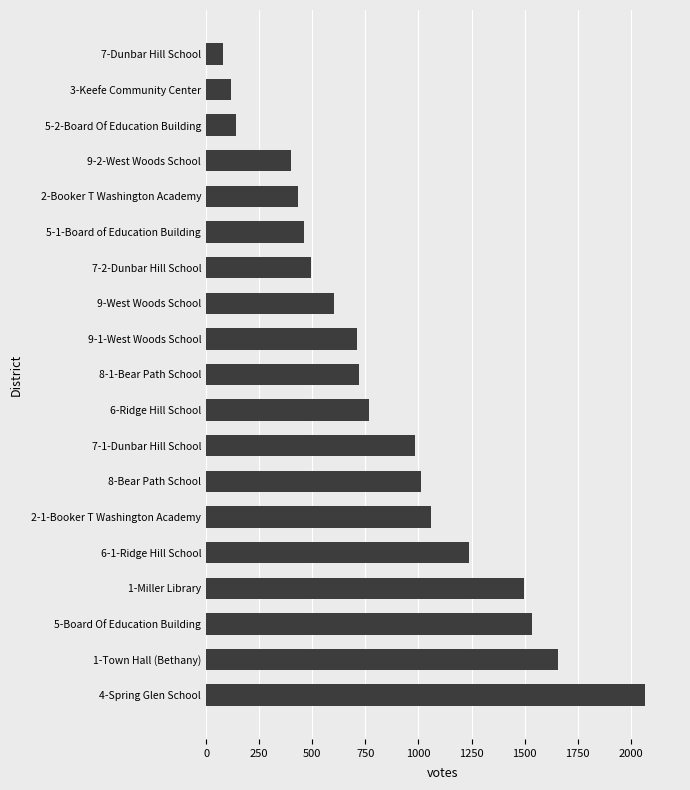

Is it true that the value at 8-Bear Path School is 1615?

False